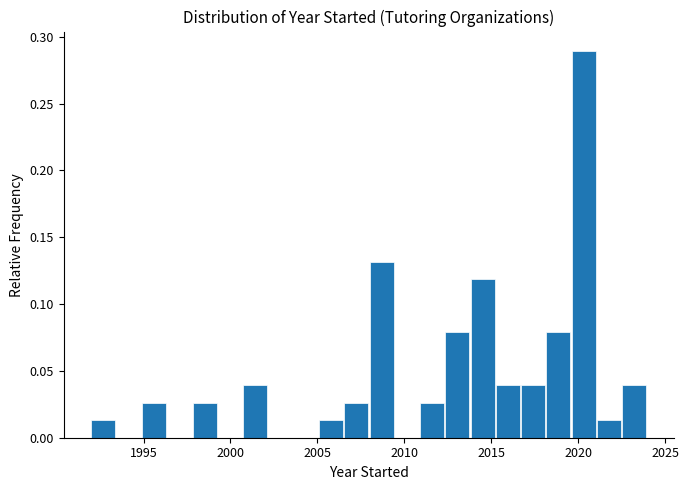

Read against the x-axis, roughly where is the centre of the tallest bar?

2020.5